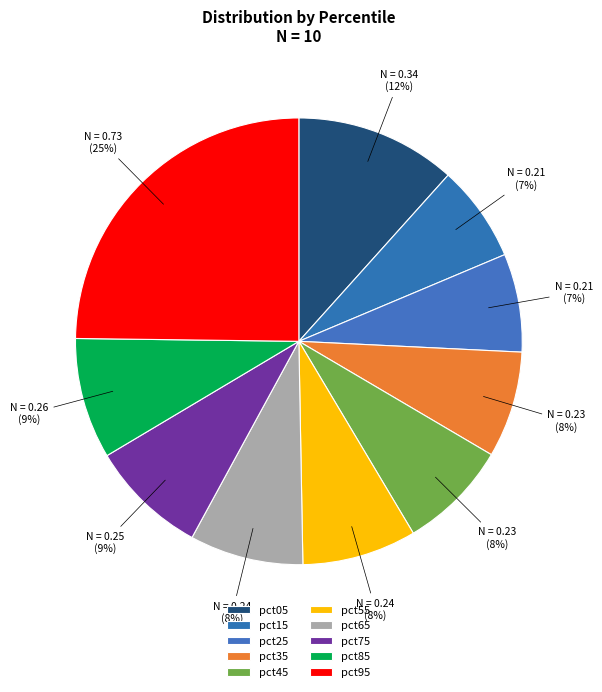

How many segments does this pie chart have?

10